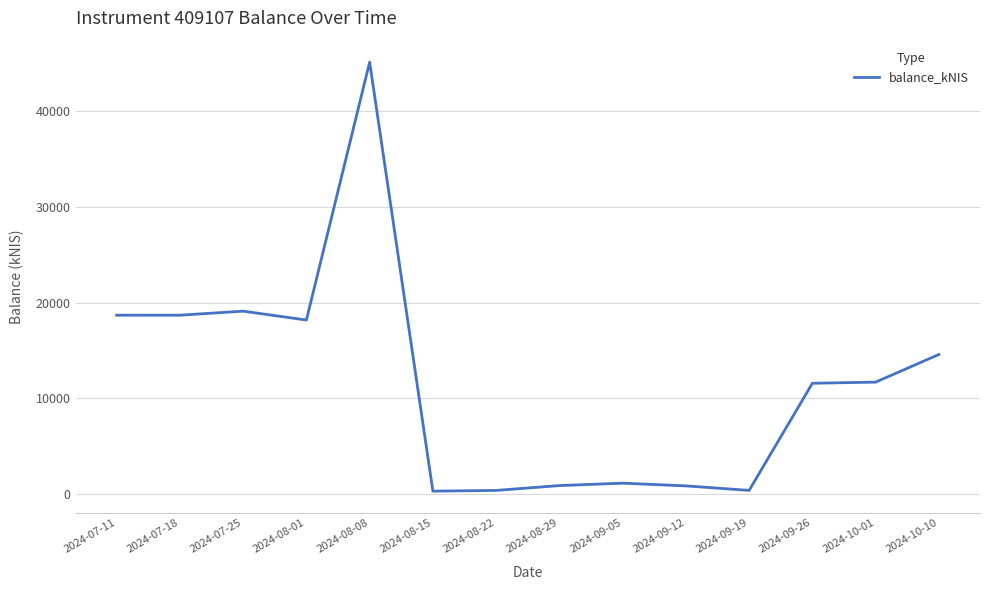

What is the difference between the second highest and minimum values?

18775.5